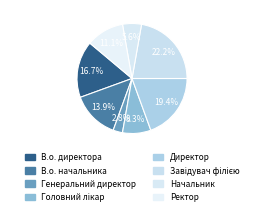

What percentage is the В.о. начальника slice, to the nearest percent?

14%